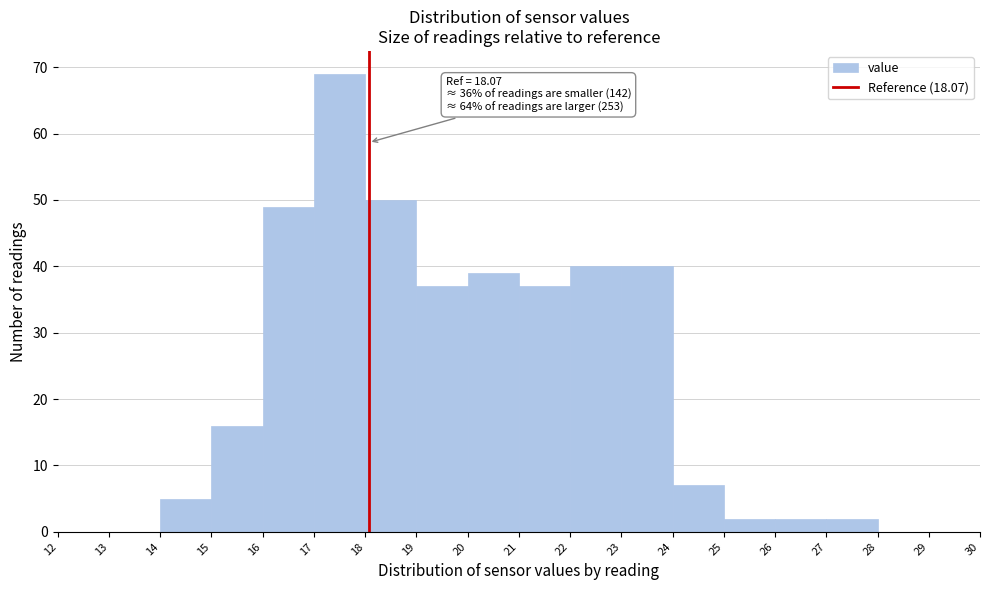

Over which range of the x-axis is the bar tallest?

17 to 18